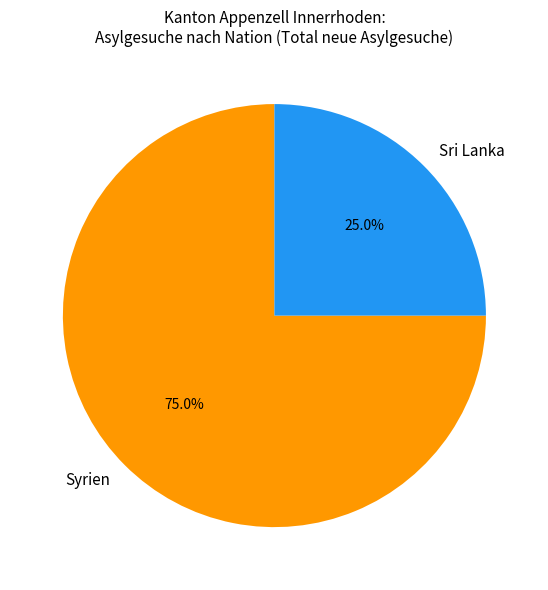

Combined, what portion of the pie is Syrien and Sri Lanka?

100.0%